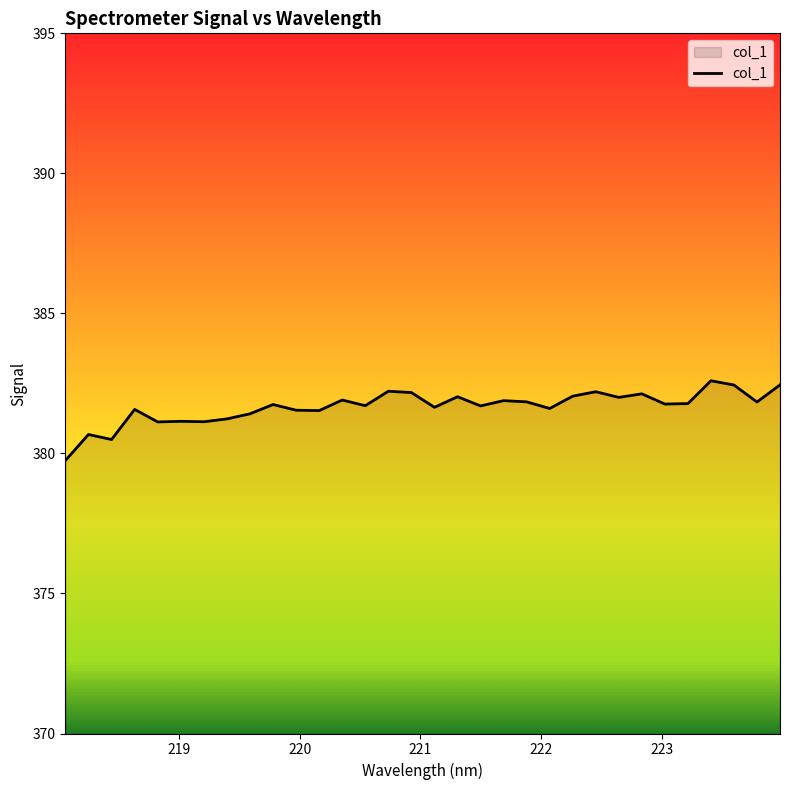

What is the maximum value shown in the chart?

382.6